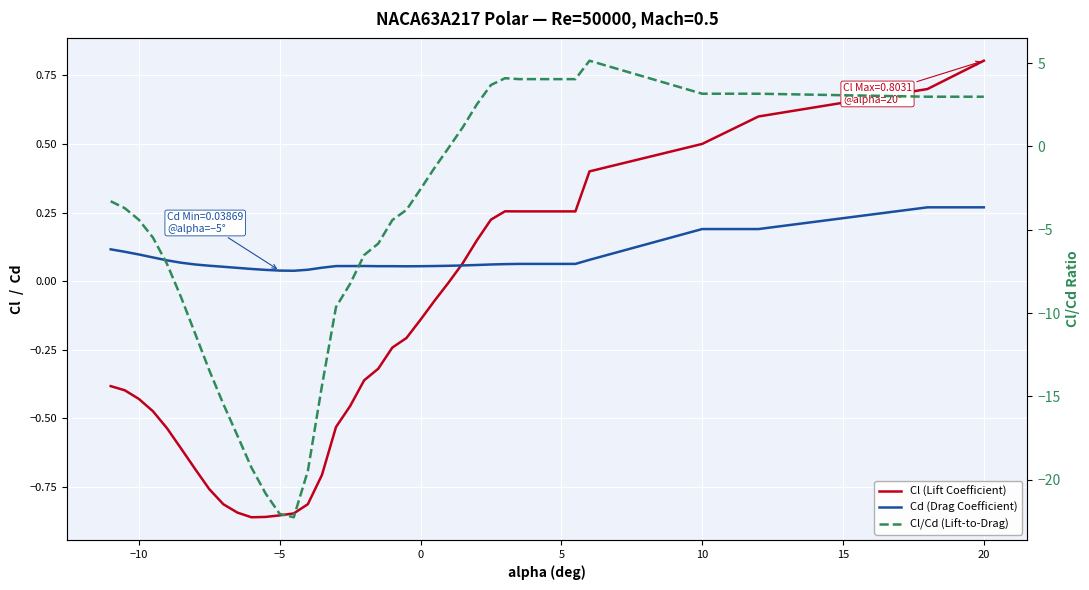

The value of Cl/Cd (Lift-to-Drag) at 24 is -0.0. True or false?

False